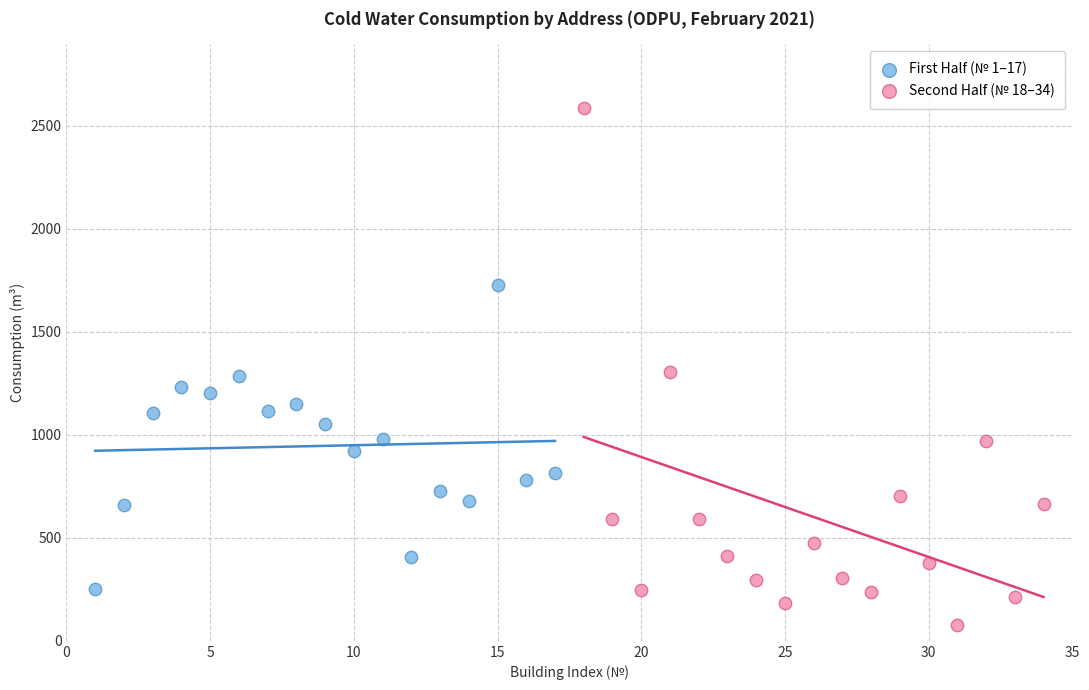

Which series contains the highest Y value?

Second Half (№ 18–34)